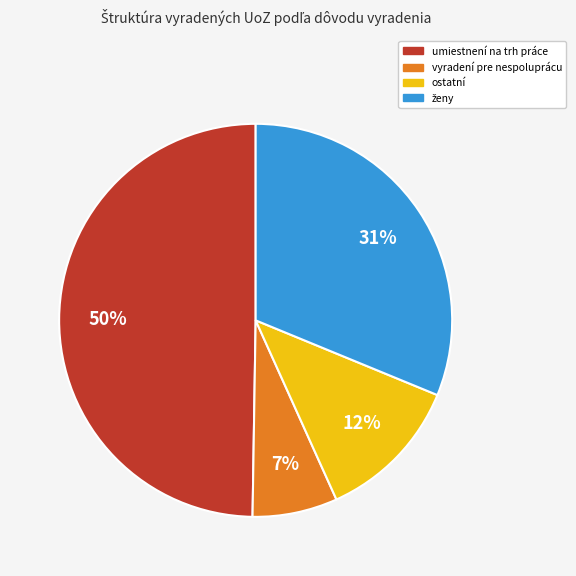

Does any single category account for the majority?

No